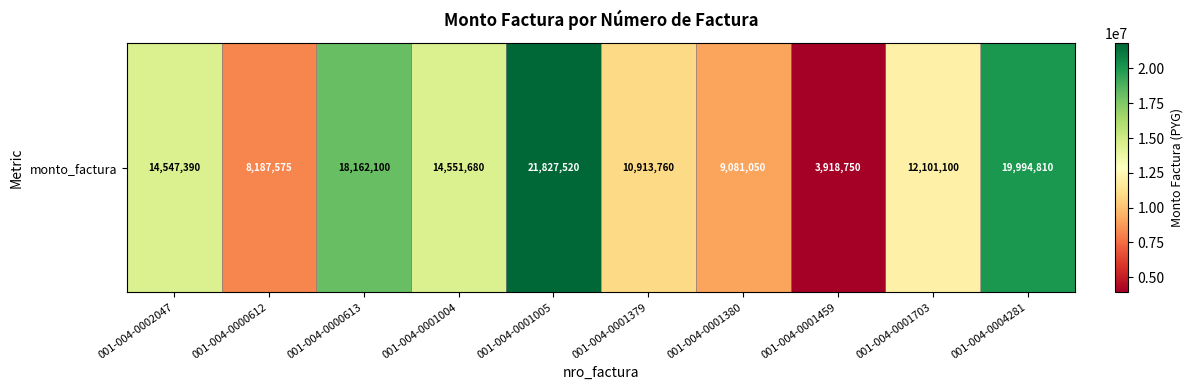

Reading left to right, list all the values displayed in this chart.

001-004-0002047=14547390	001-004-0000612=8187575	001-004-0000613=18162100	001-004-0001004=14551680	001-004-0001005=21827520	001-004-0001379=10913760	001-004-0001380=9081050	001-004-0001459=3918750	001-004-0001703=12101100	001-004-0004281=19994810